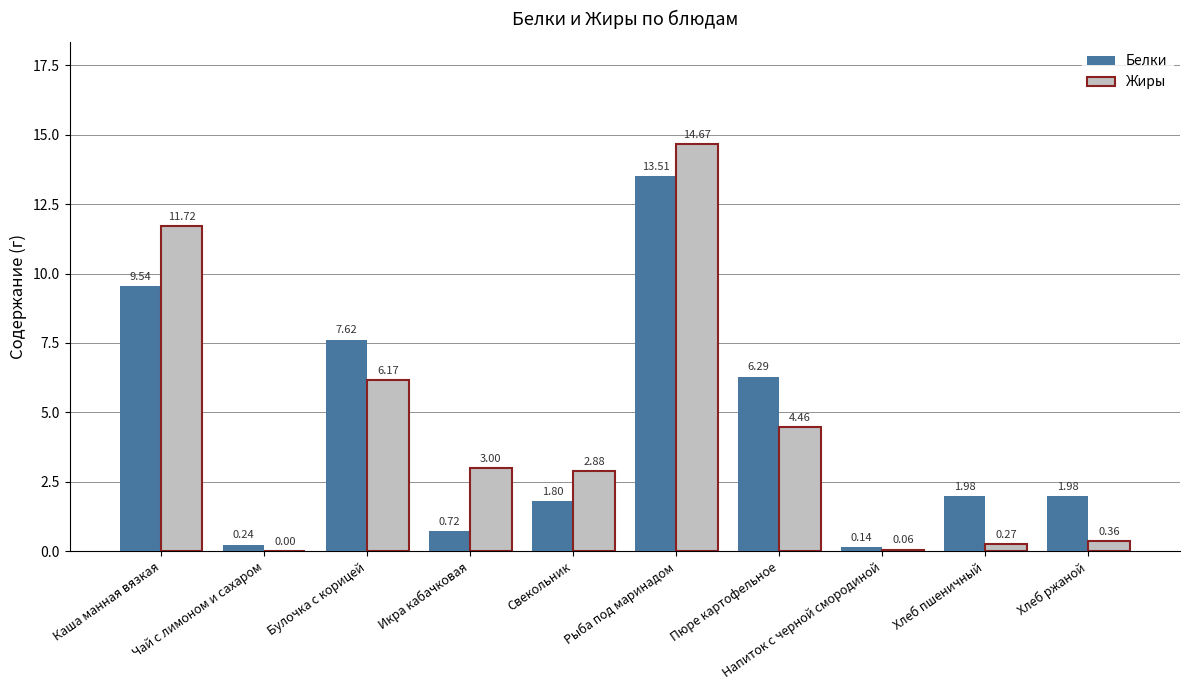

Which category has the highest value in the Белки series?

Рыба под маринадом